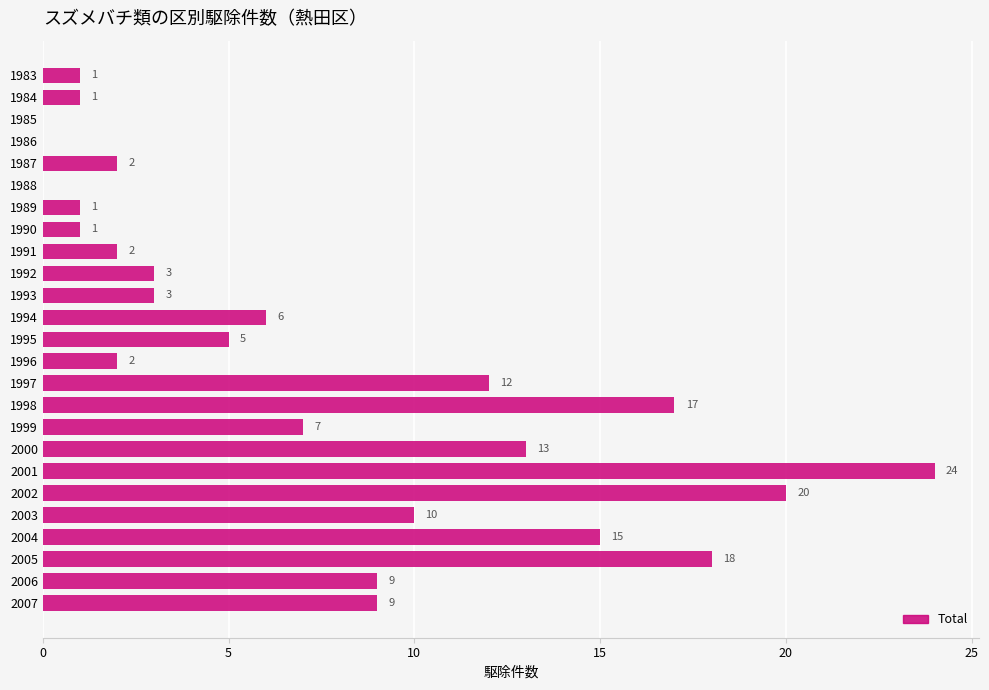

Reading top to bottom, transcribe all the data shown in this chart.

1983=1	1984=1	1985=0	1986=0	1987=2	1988=0	1989=1	1990=1	1991=2	1992=3	1993=3	1994=6	1995=5	1996=2	1997=12	1998=17	1999=7	2000=13	2001=24	2002=20	2003=10	2004=15	2005=18	2006=9	2007=9